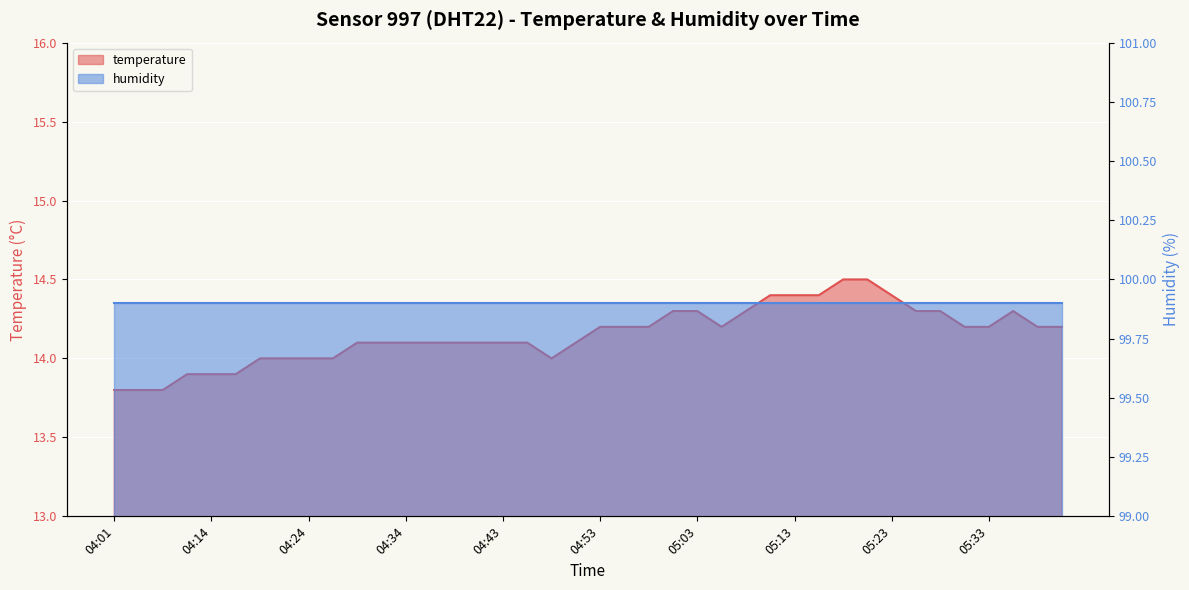

What is the label of the 36th point from the left?

05:30